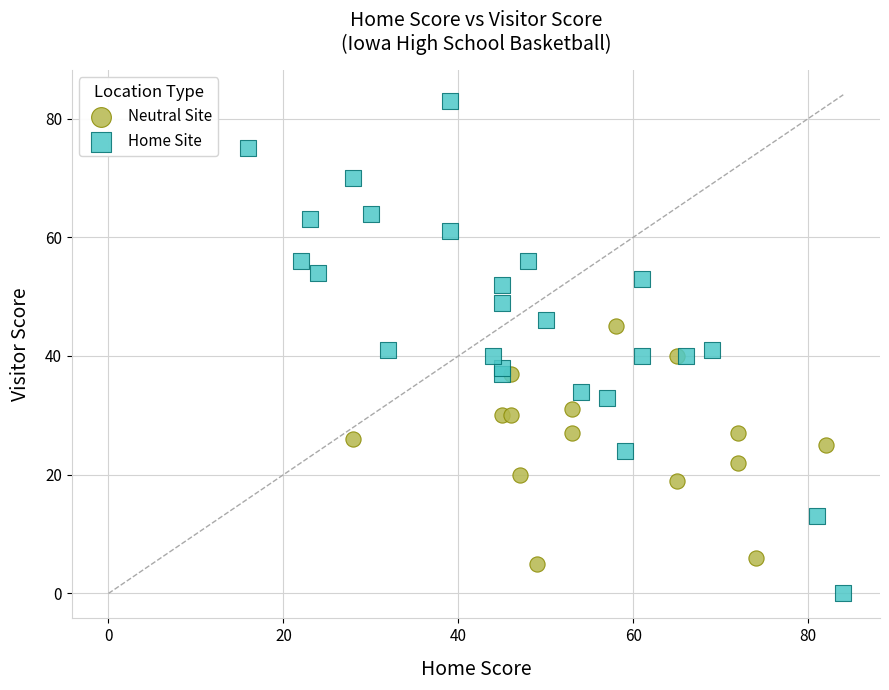

What are all the series names shown in the legend?

Neutral Site, Home Site